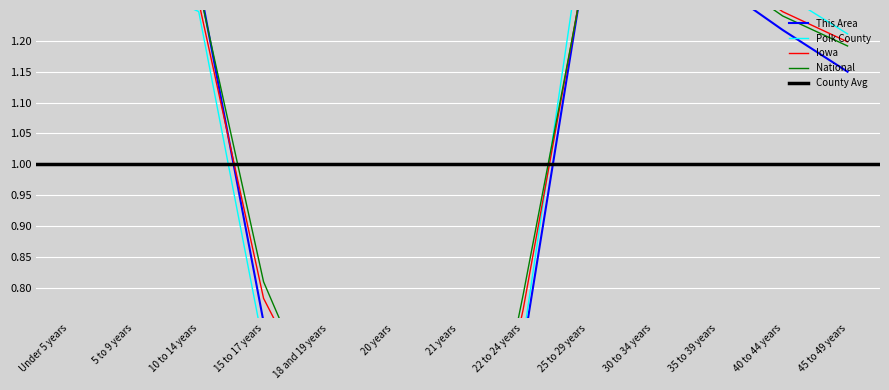

Reading right to left, what are all the values shown in this chart?

This Area: 45 to 49 years=1.1	40 to 44 years=1.2	35 to 39 years=1.3	30 to 34 years=1.4	25 to 29 years=1.4	22 to 24 years=0.7	21 years=0.2	20 years=0.3	18 and 19 years=0.5	15 to 17 years=0.7	10 to 14 years=1.3	5 to 9 years=1.3	Under 5 years=1.5
Polk County: 45 to 49 years=1.2	40 to 44 years=1.3	35 to 39 years=1.4	30 to 34 years=1.5	25 to 29 years=1.4	22 to 24 years=0.7	21 years=0.2	20 years=0.2	18 and 19 years=0.4	15 to 17 years=0.7	10 to 14 years=1.2	5 to 9 years=1.3	Under 5 years=1.4
Iowa: 45 to 49 years=1.2	40 to 44 years=1.2	35 to 39 years=1.3	30 to 34 years=1.4	25 to 29 years=1.3	22 to 24 years=0.8	21 years=0.3	20 years=0.3	18 and 19 years=0.6	15 to 17 years=0.8	10 to 14 years=1.3	5 to 9 years=1.3	Under 5 years=1.3
National: 45 to 49 years=1.2	40 to 44 years=1.2	35 to 39 years=1.3	30 to 34 years=1.4	25 to 29 years=1.3	22 to 24 years=0.8	21 years=0.3	20 years=0.3	18 and 19 years=0.6	15 to 17 years=0.8	10 to 14 years=1.3	5 to 9 years=1.3	Under 5 years=1.3